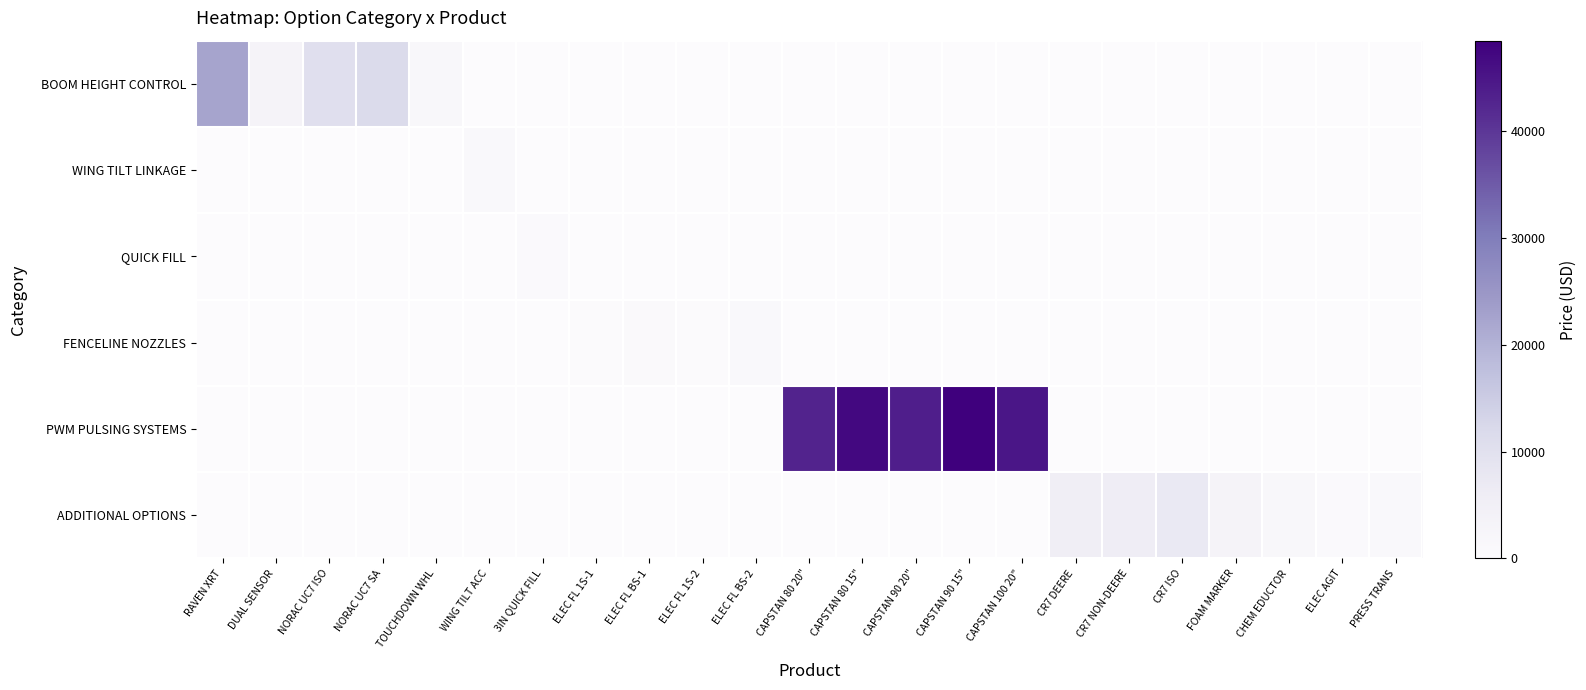

How many series are shown in this chart?

6